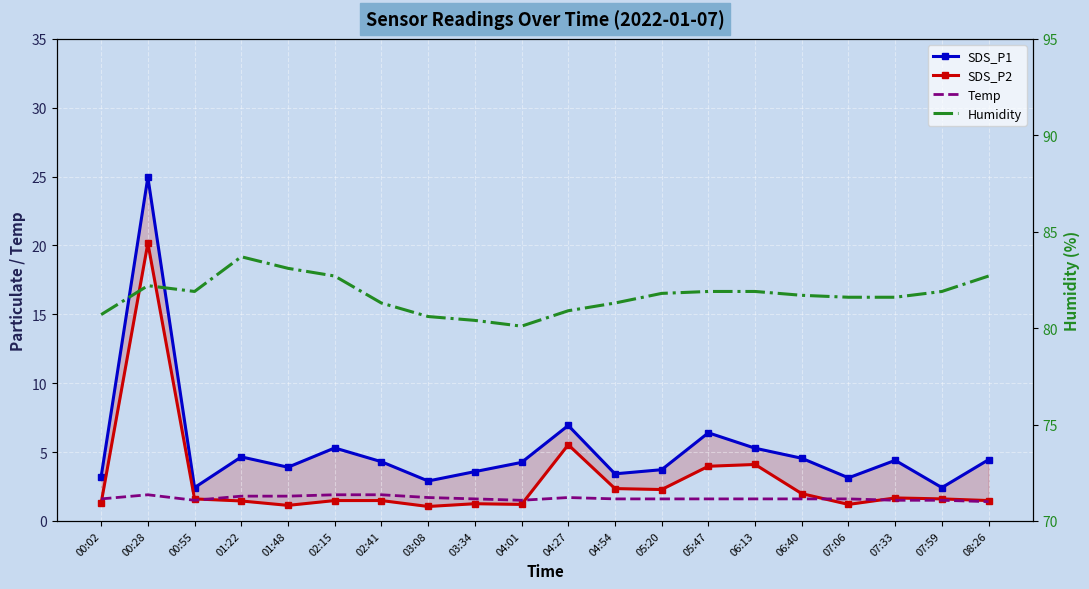

Which label corresponds to the largest value in the chart?

01:22